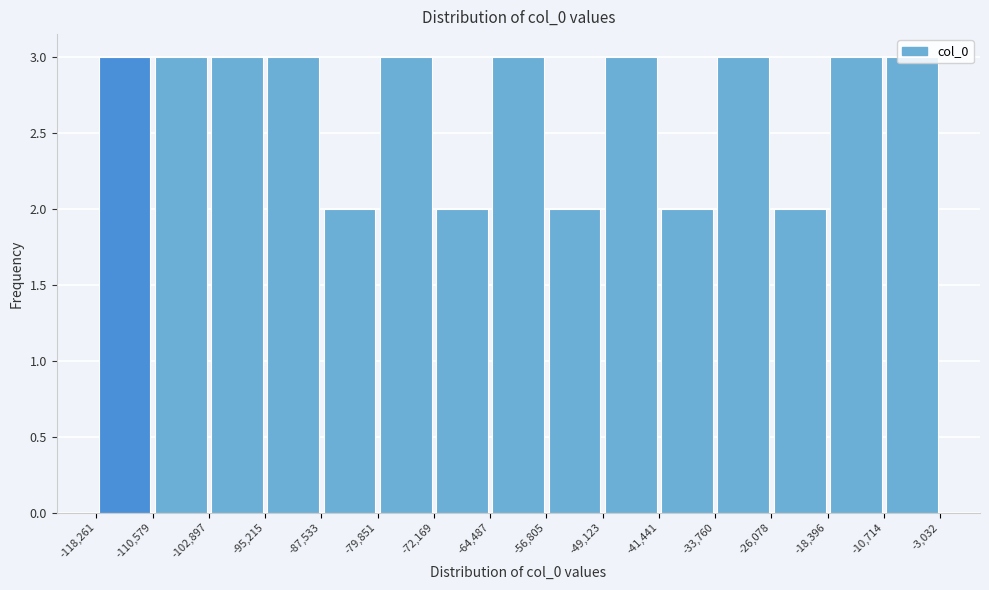

How tall is the bar that spans -102,897 to -95,215 on the x-axis? The values are not printed on the chart, so give them approximately, as read against the axis.

3